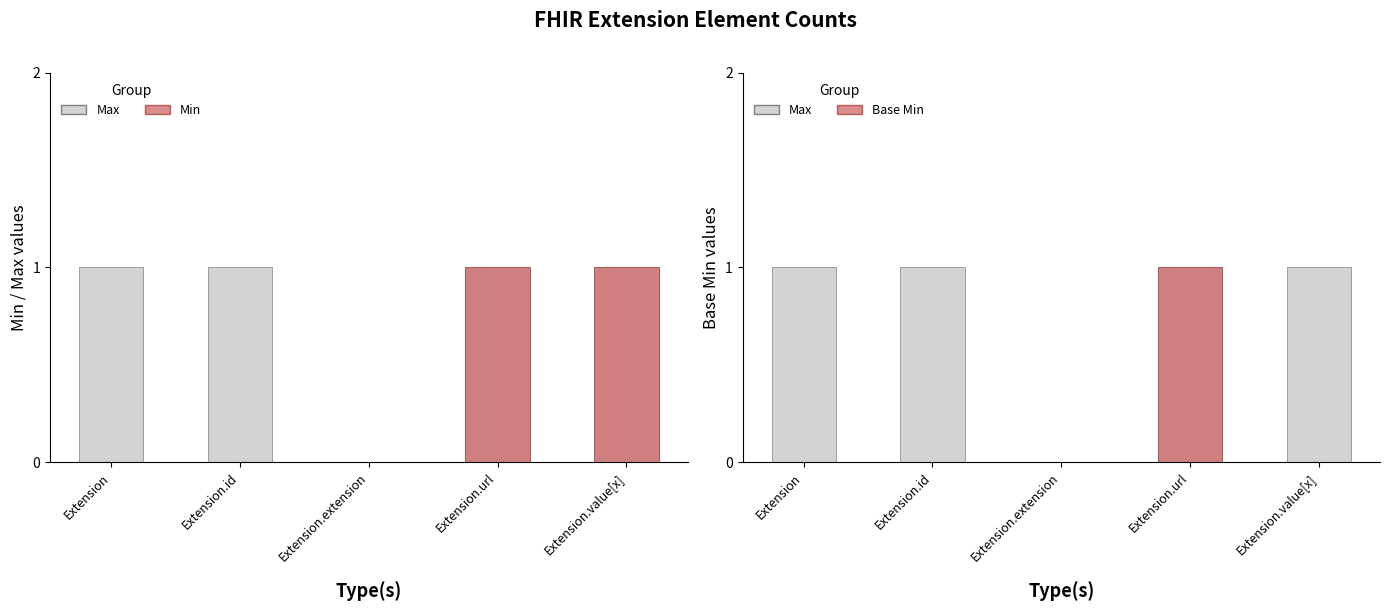

How many distinct data groups are displayed?

3